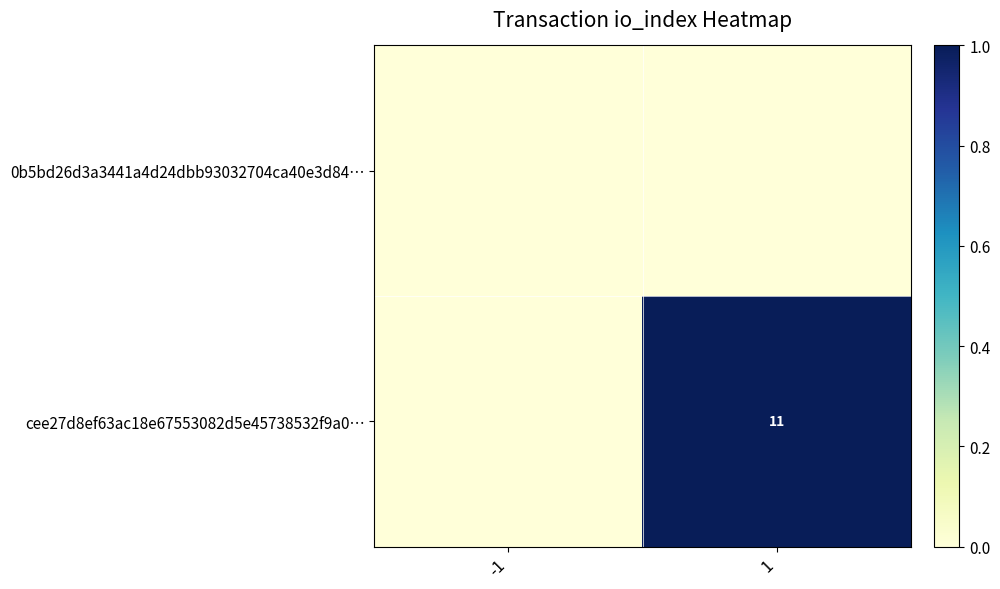

The cee27d8ef63ac18e67553082d5e45738532f9a0… series shows 7 at 1. True or false?

False